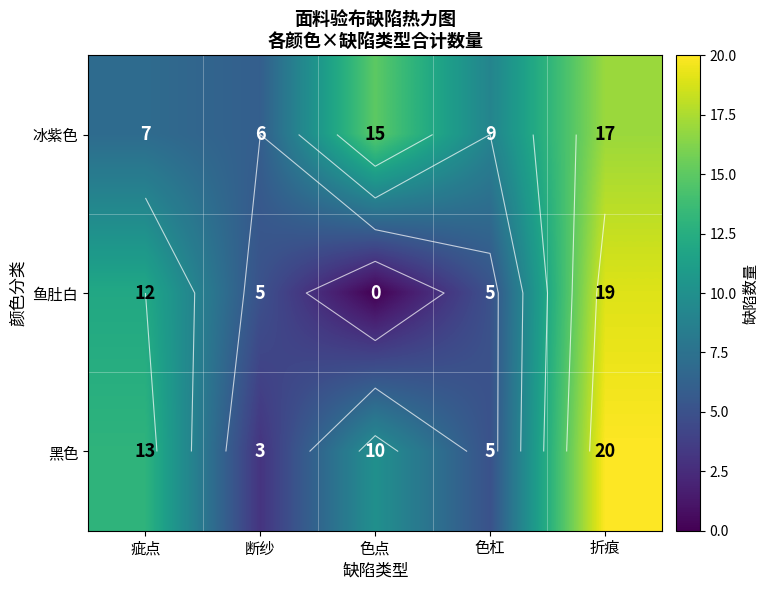

Which has a higher value, 色杠 or 疵点?

色杠